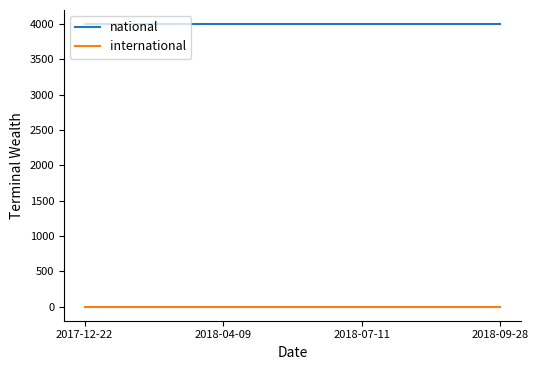

What is the approximate value of national at 2018-04-09?

3997